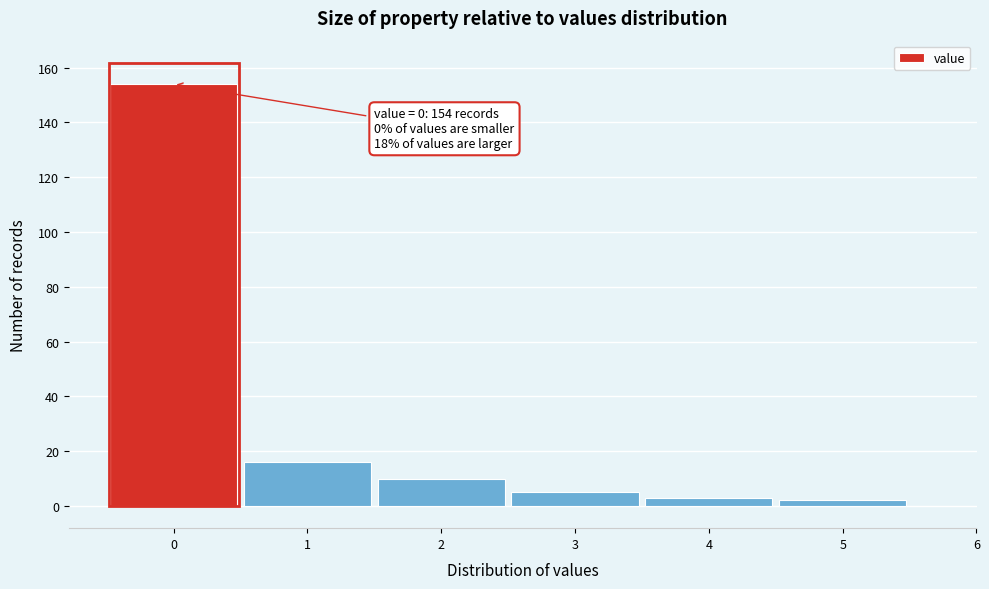

Which range on the x-axis has the tallest bar?

-0.5 to 0.5